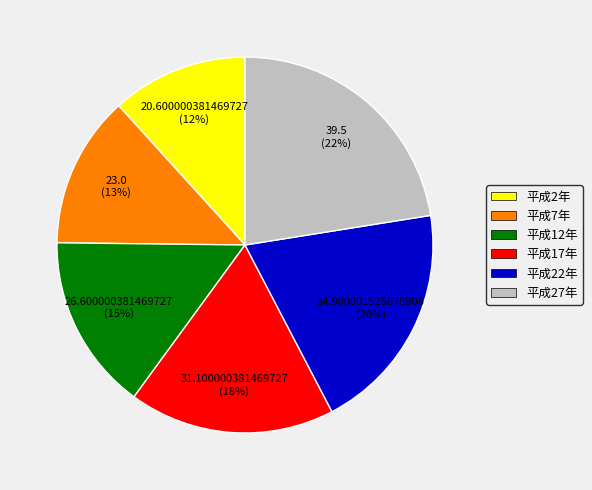

Is the sum of 平成2年 and 平成17年 greater than half?

No